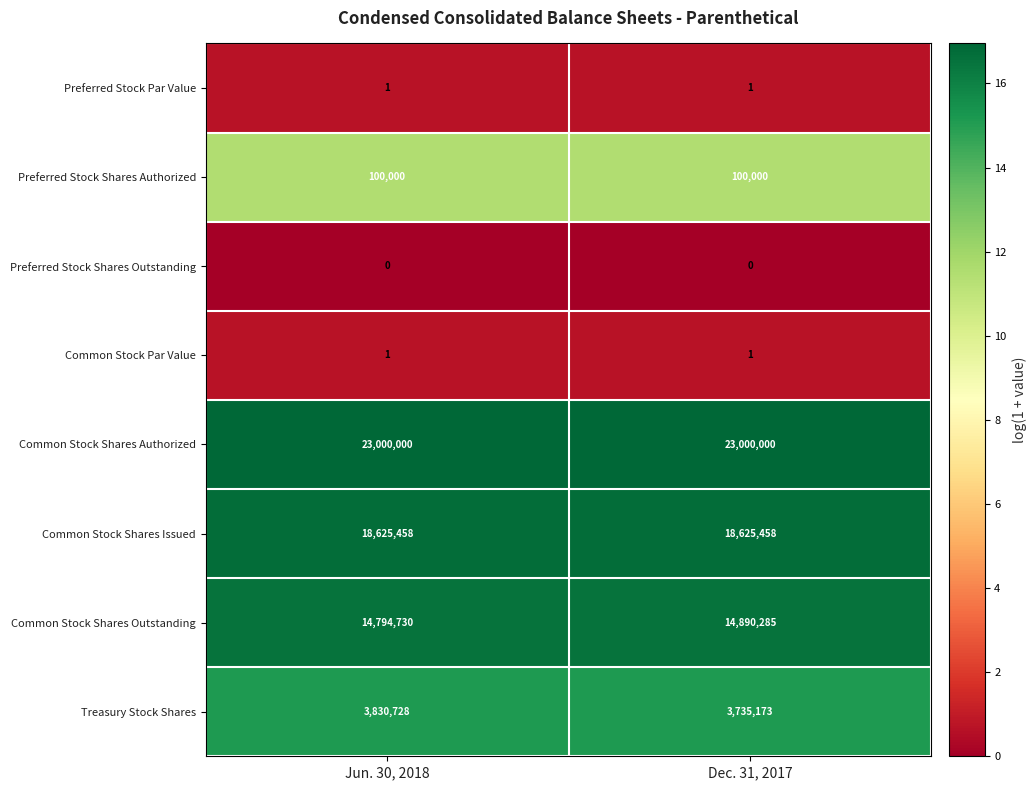

What is the difference between the highest and lowest values at Jun. 30, 2018?

23000000